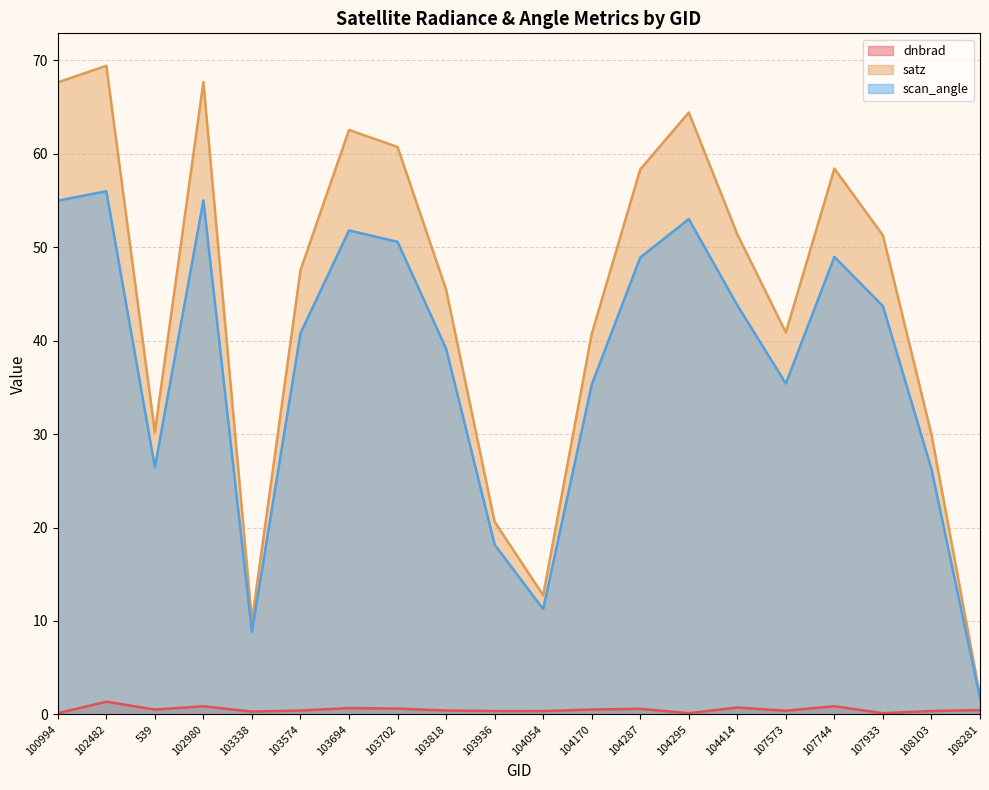

Reading left to right, extract all data points from this chart.

dnbrad: 0.1	1.4	0.5	0.9	0.3	0.4	0.7	0.6	0.4	0.4	0.4	0.5	0.6	0.1	0.7	0.4	0.9	0.1	0.4	0.5
satz: 67.7	69.4	30.2	67.7	10.0	47.5	62.6	60.7	45.5	20.6	12.8	40.7	58.3	64.4	51.4	40.9	58.4	51.3	30.0	2.0
scan_angle: 55.0	56.0	26.5	55.0	8.9	40.8	51.8	50.6	39.2	18.2	11.3	35.3	48.9	53.0	43.8	35.4	49.0	43.7	26.3	1.7